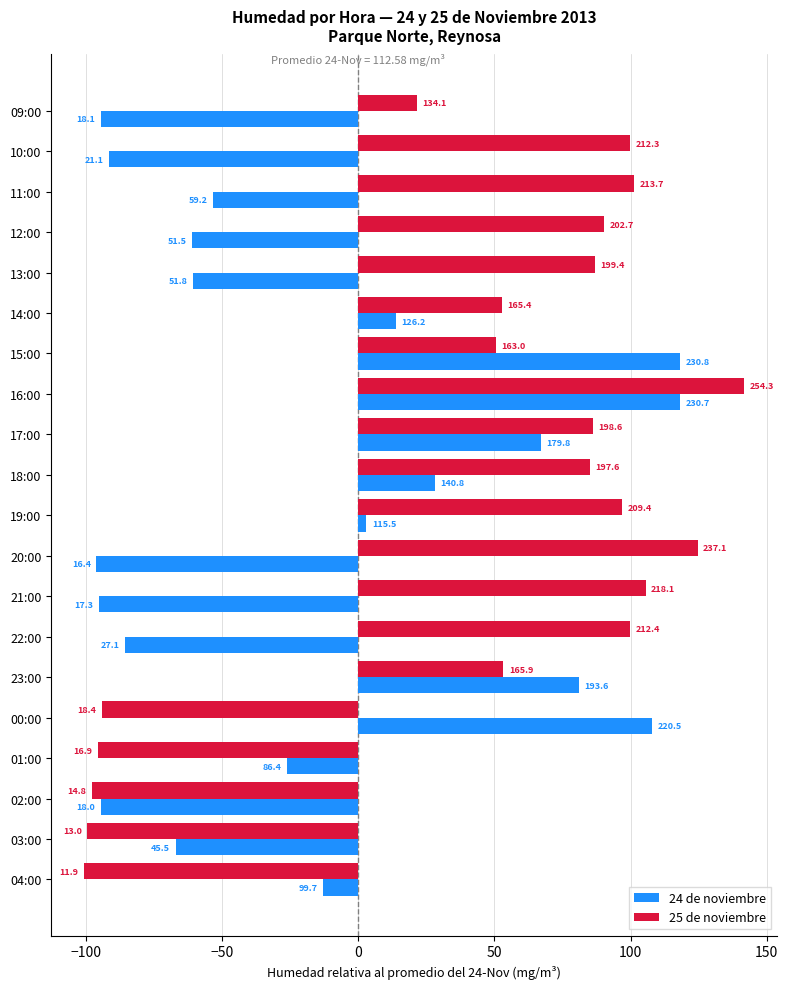

What is the label of the 7th bar from the right?

22:00